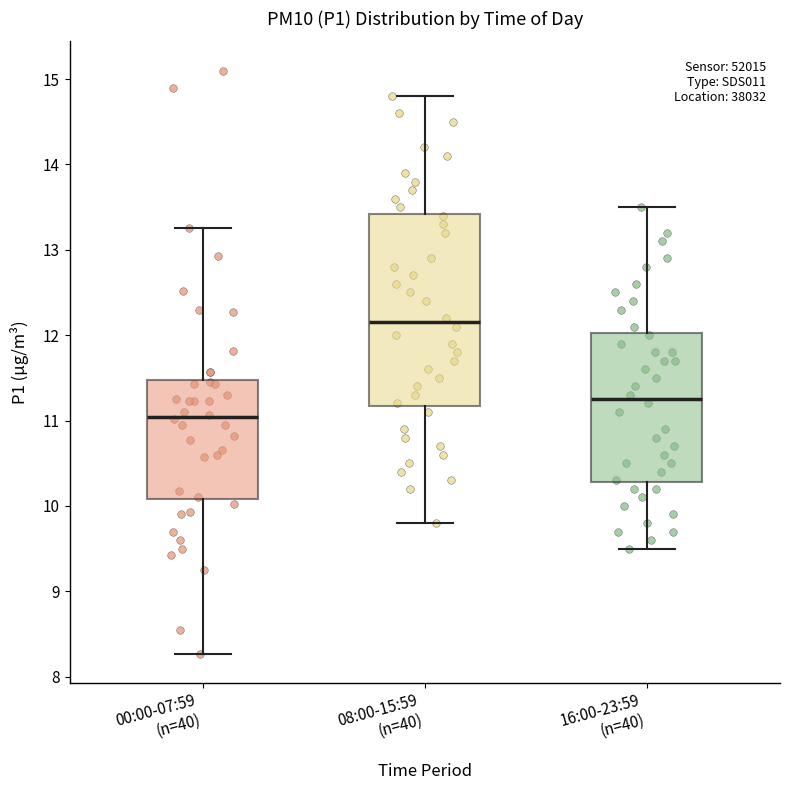

Comparing the boxes themselves (not the whiskers), which one is the tallest?

08:00-15:59 (n=40)